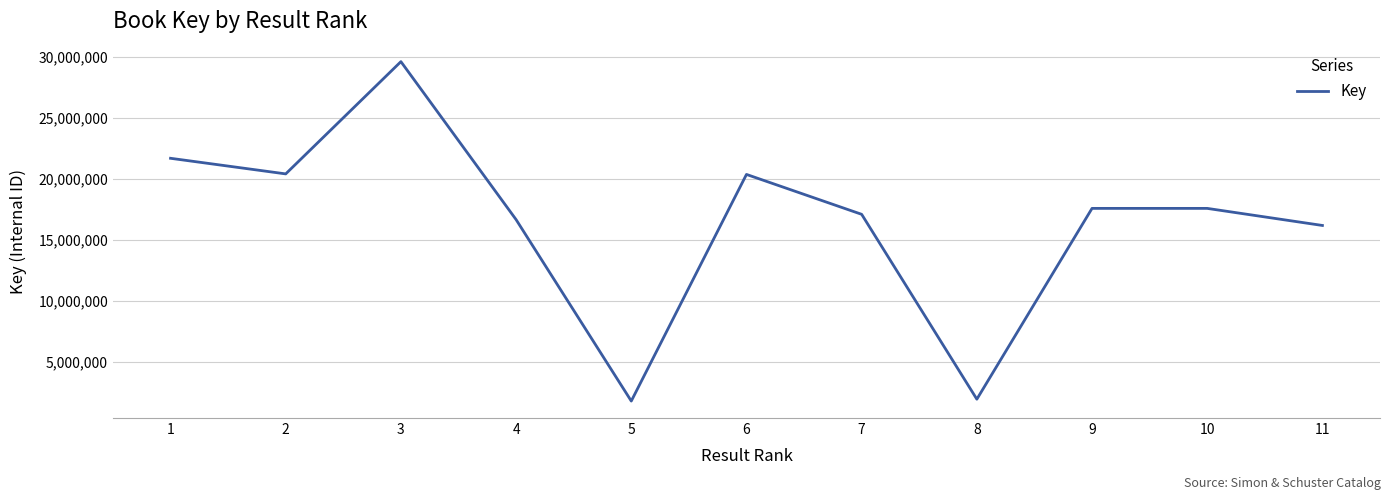

What is the difference between the maximum and minimum values?

27816080